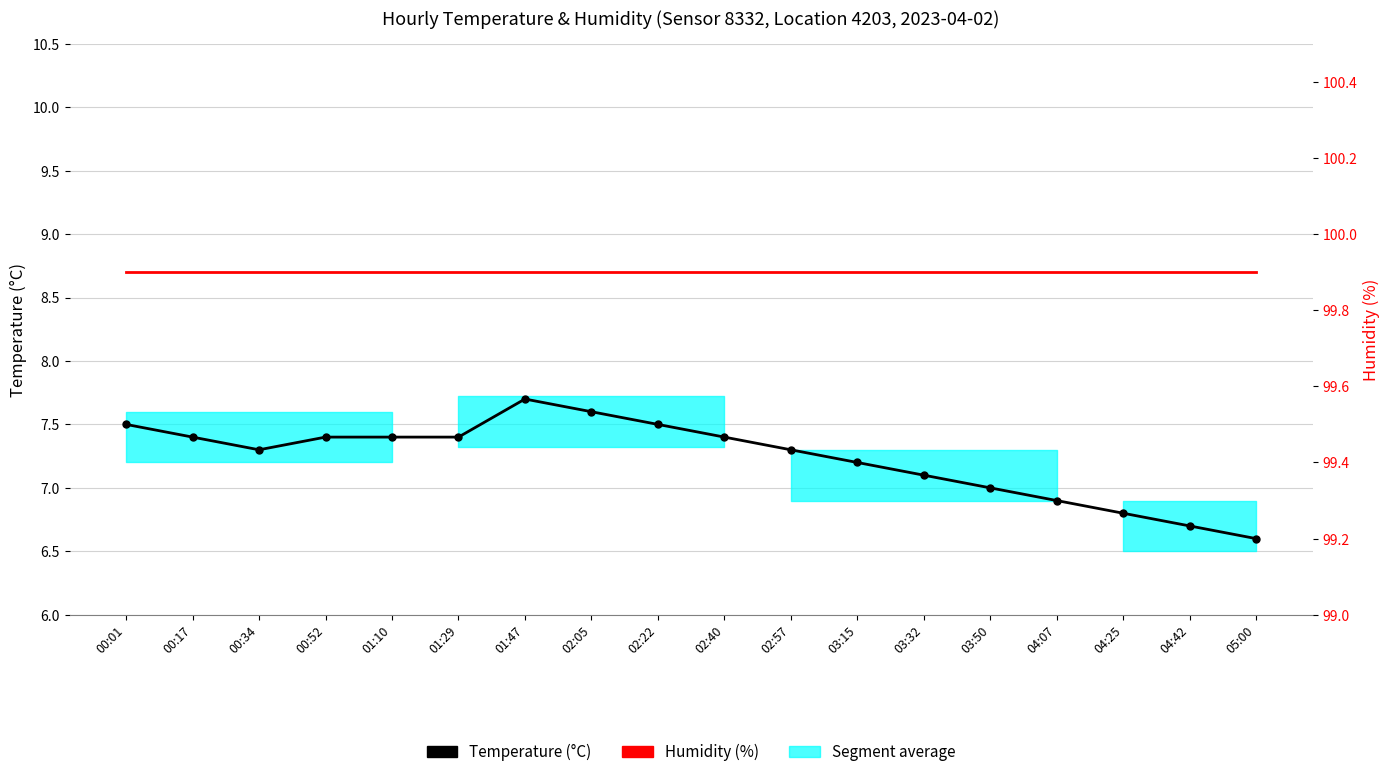

True or false: Temperature (°C) and Humidity (%) cross at least once.

False